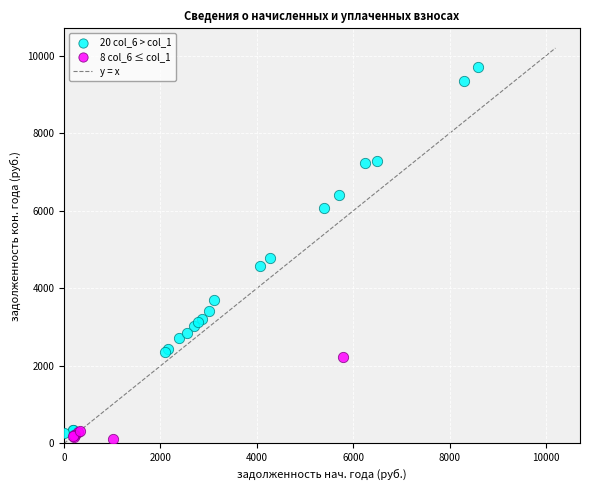

Which series contains the highest Y value?

20 col_6 > col_1